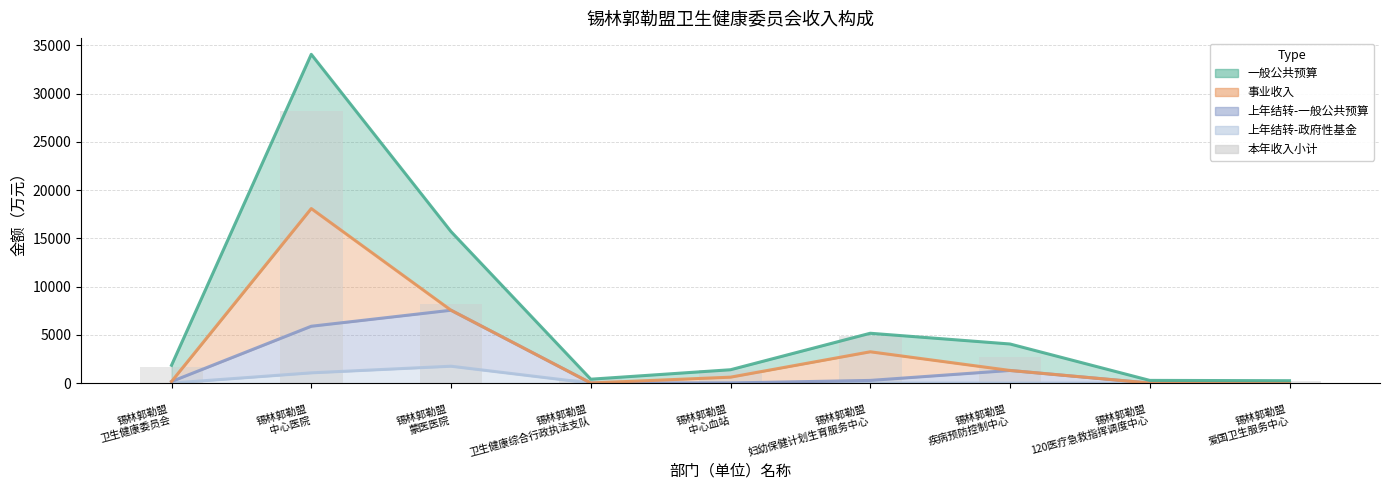

At which category does the chart reach its peak across all series?


锡林郭勒盟
中心医院